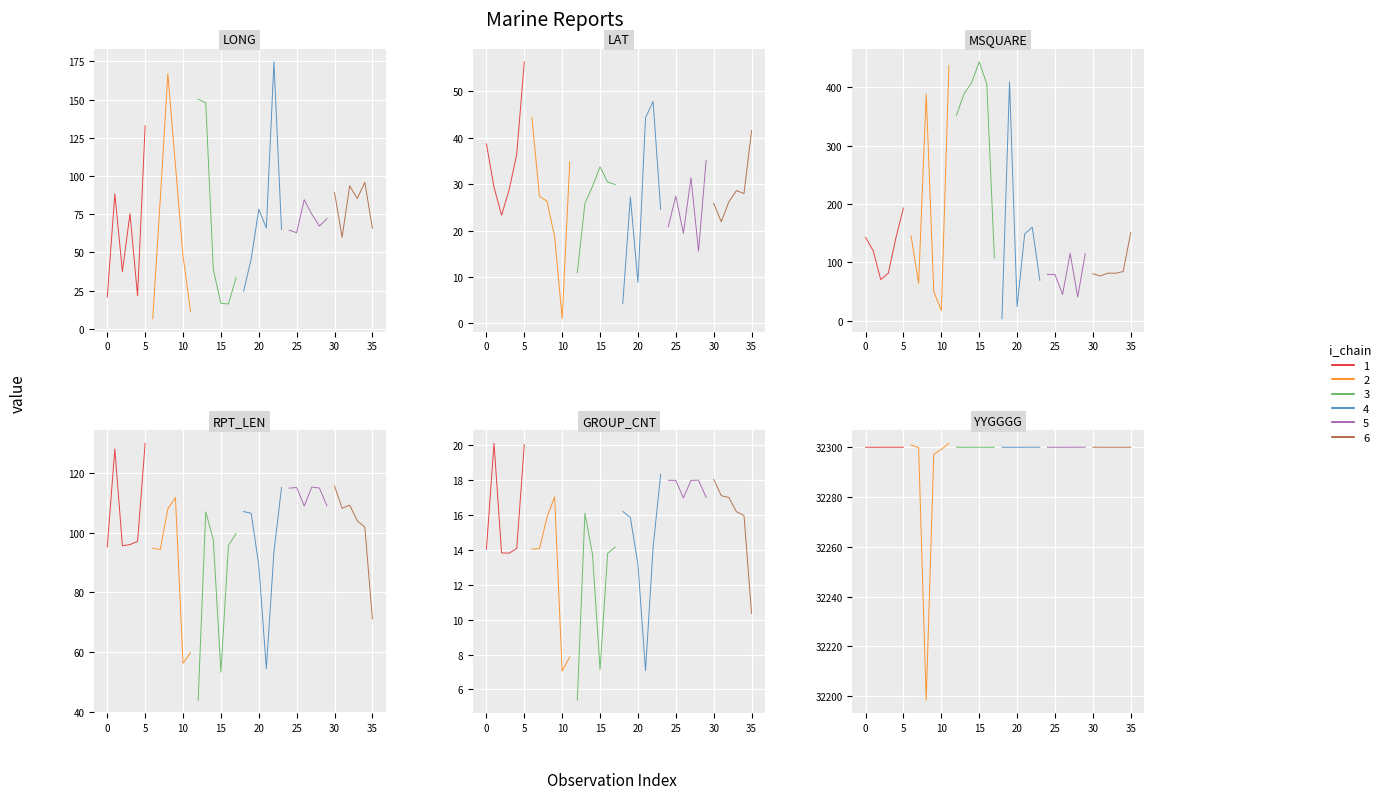

How many lines are shown in the chart?

6